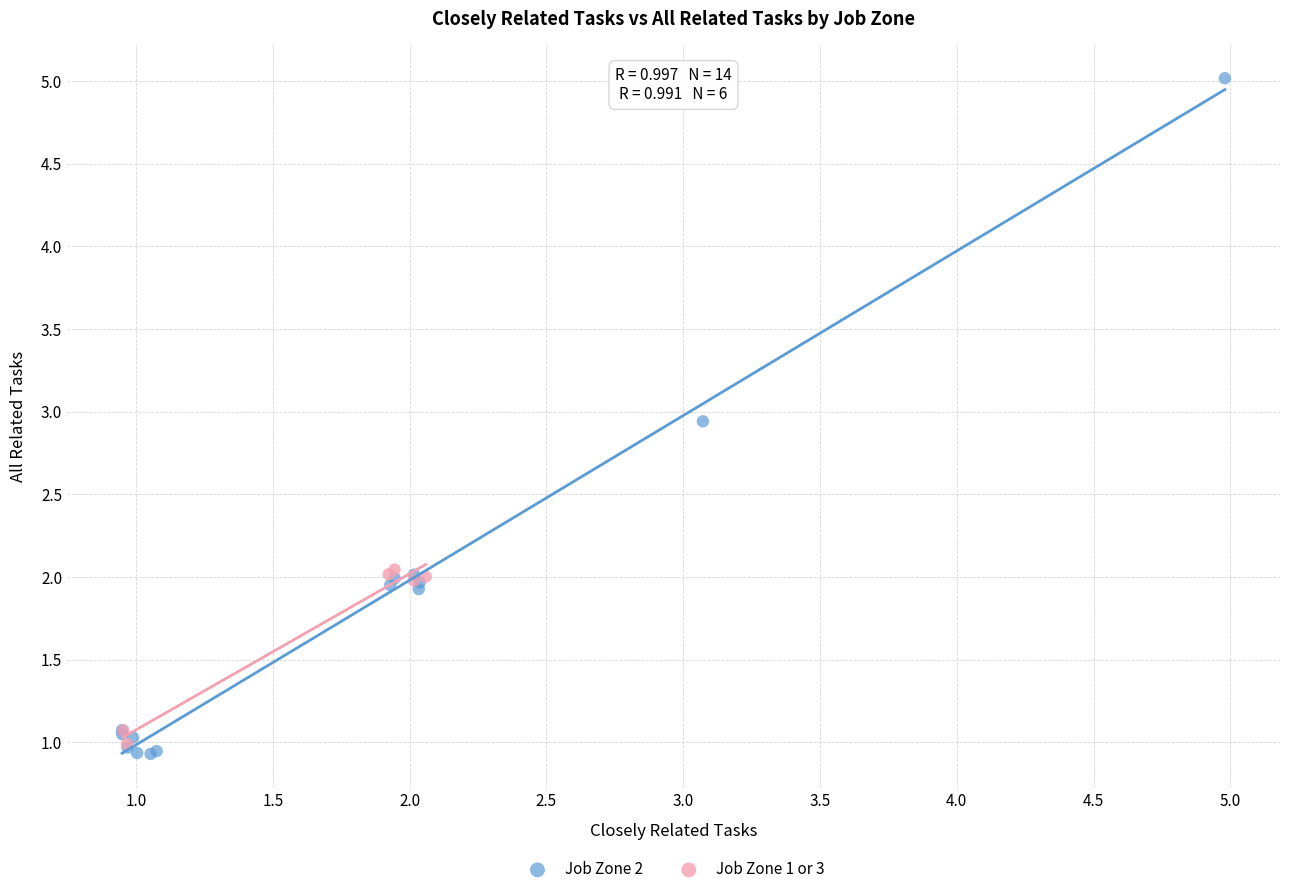

Which series contains the highest Y value?

Job Zone 2